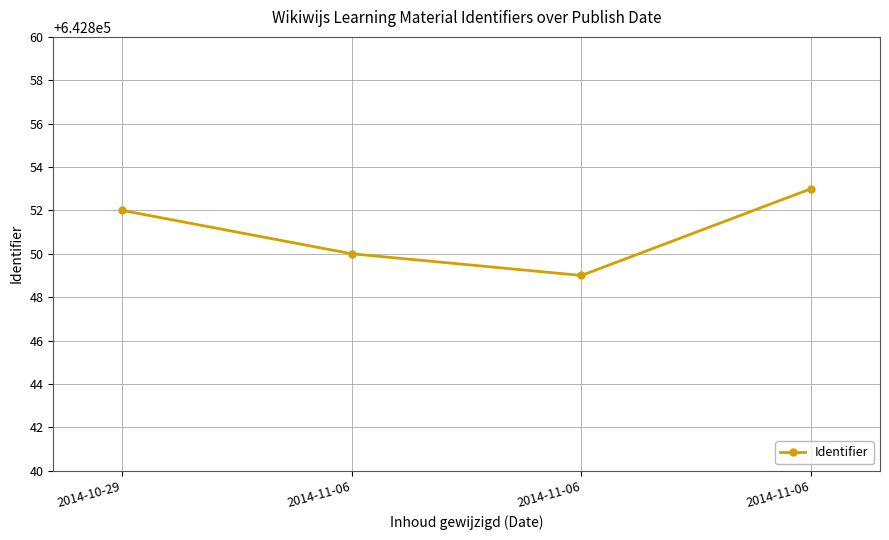

True or false: the data shows 1134922 at 2014-10-29.

False